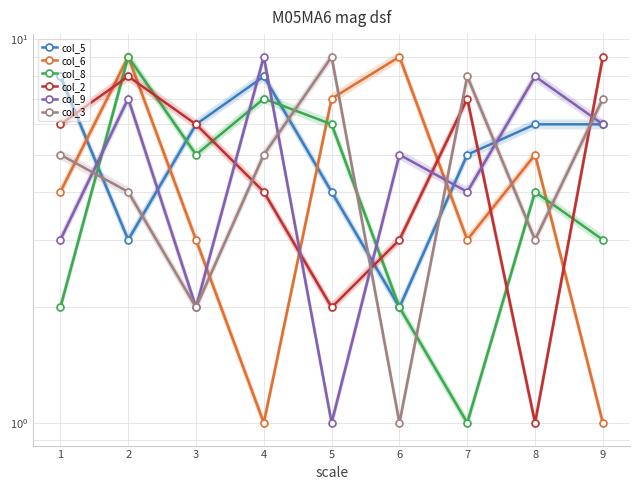

List the series in order of their peak value, lowest first.

col_5, col_6, col_8, col_2, col_9, col_3